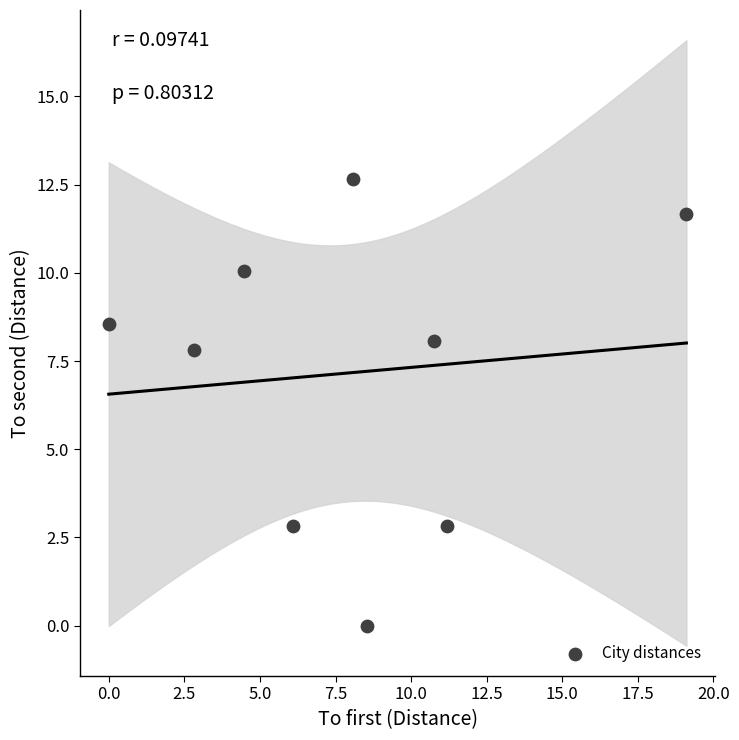

What is the average X value?

7.9